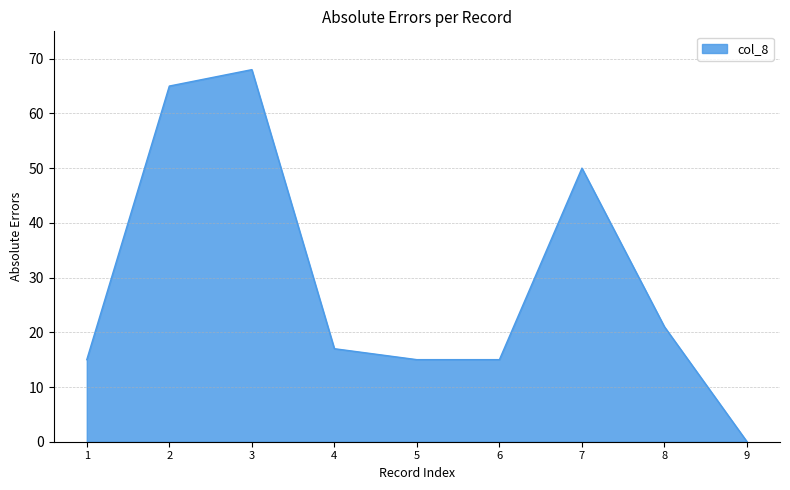

What is the difference between the maximum and minimum values?

68